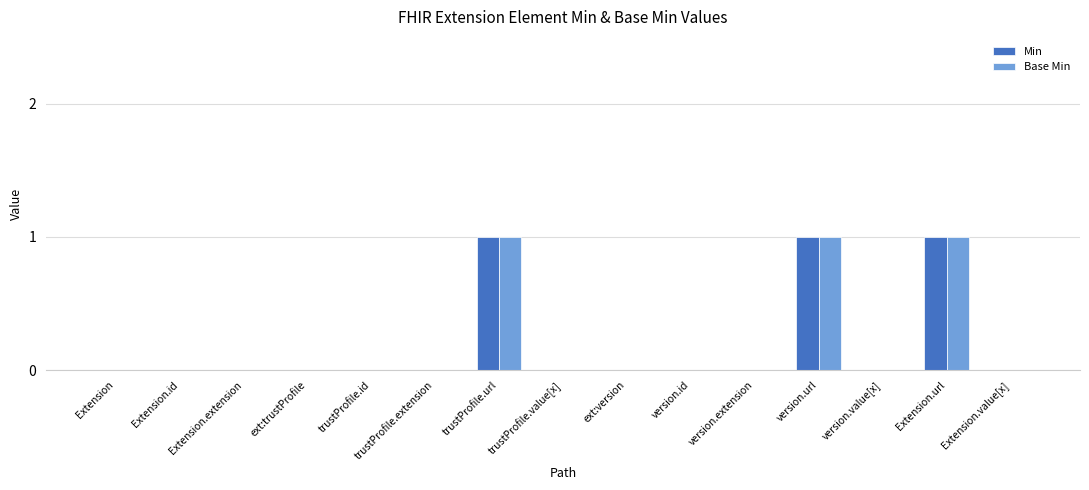

Is the value of Base Min at version.url greater than the value of Min at trustProfile.extension?

Yes